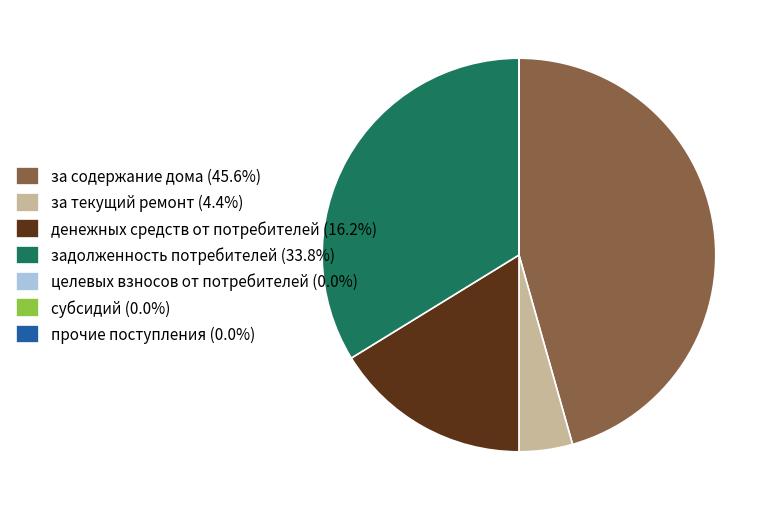

Is there a majority slice in this chart?

No